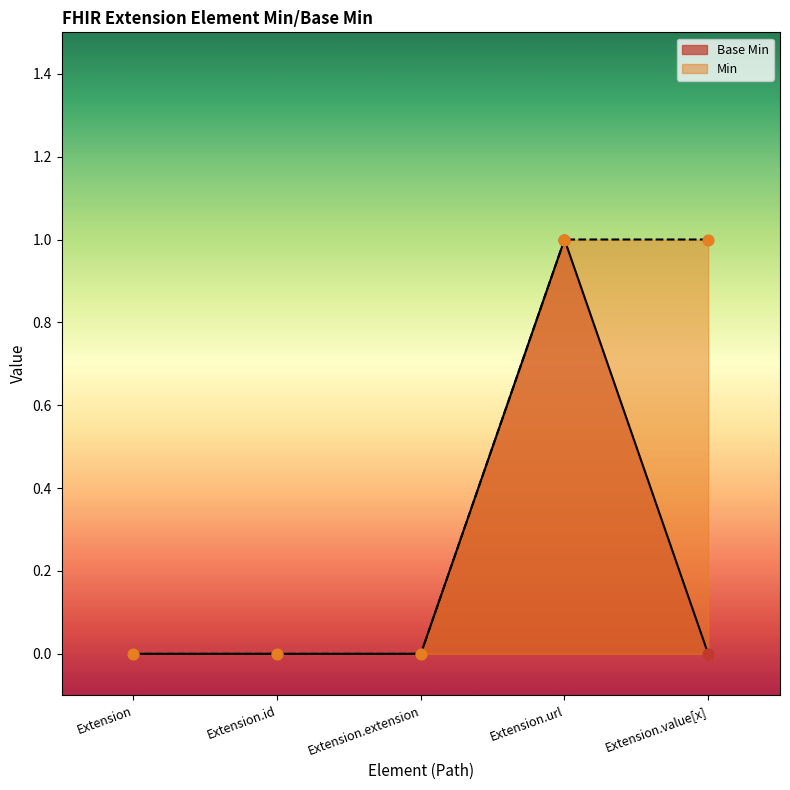

What is the change in value from Extension.url to Extension.value[x]?

-1